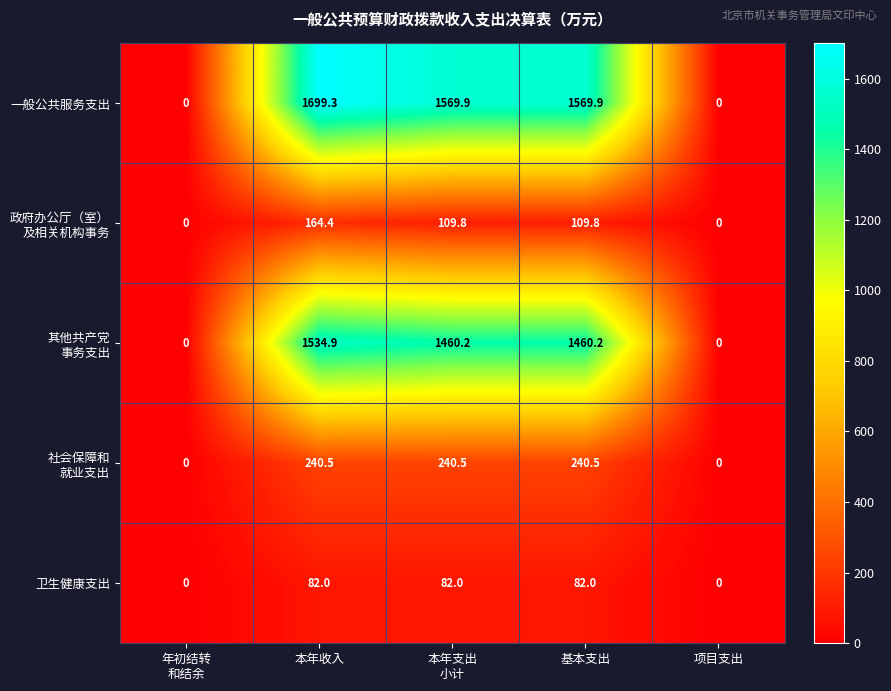

The value of 卫生健康支出 at 本年收入 is 82.0. True or false?

True